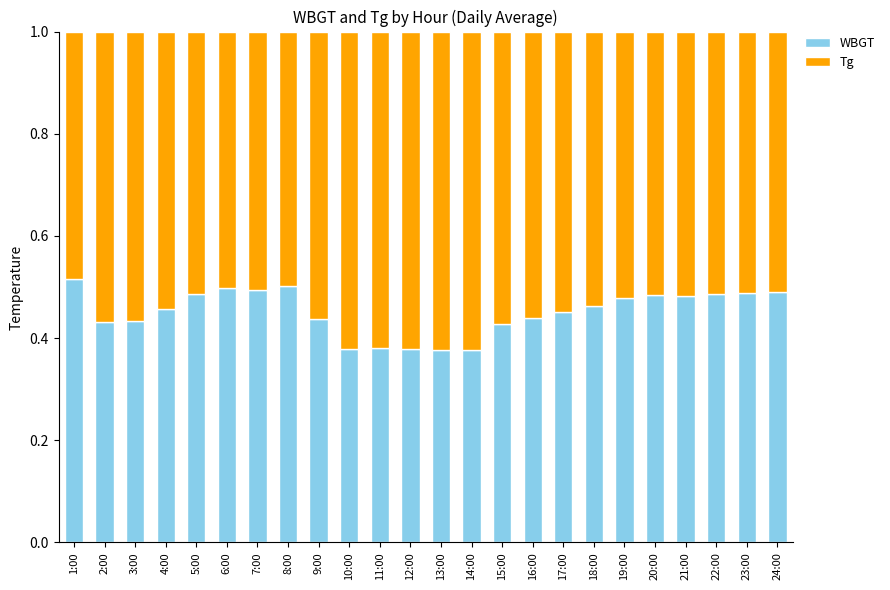

What is the sum of all WBGT values?

10.8